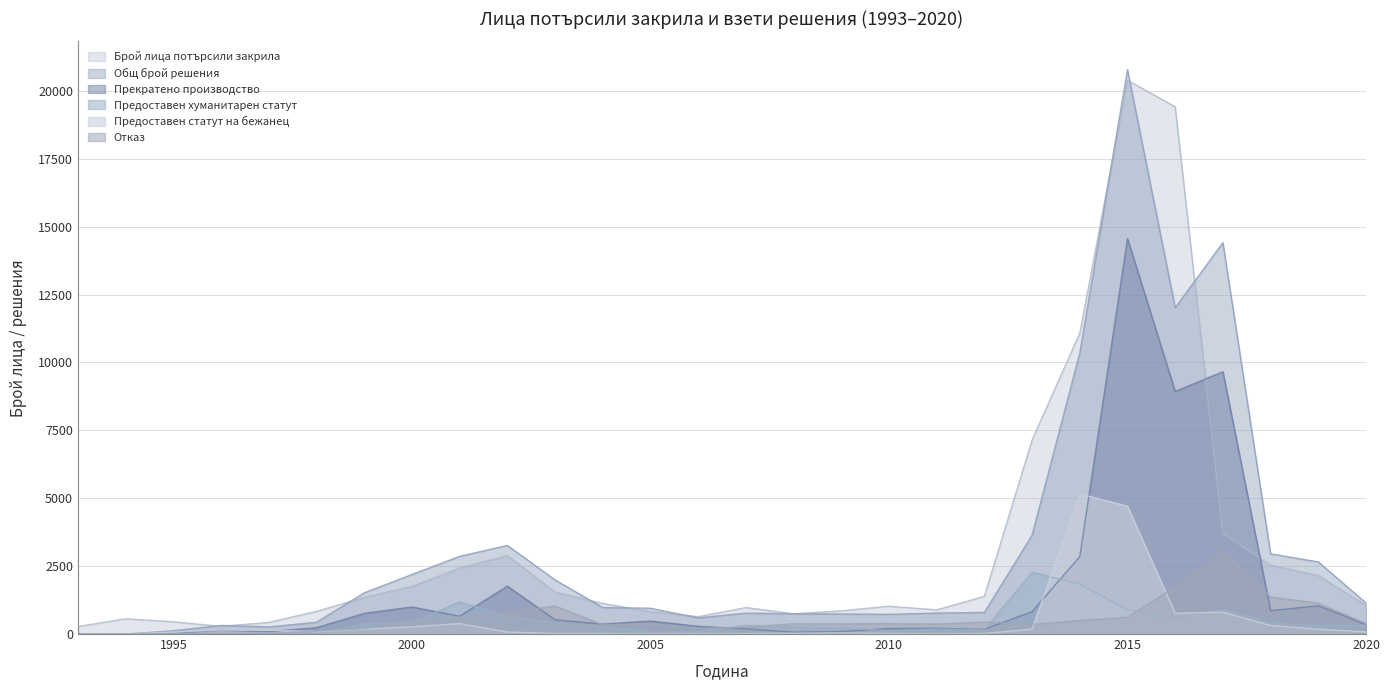

What is the average value of the Прекратено производство series?

1655